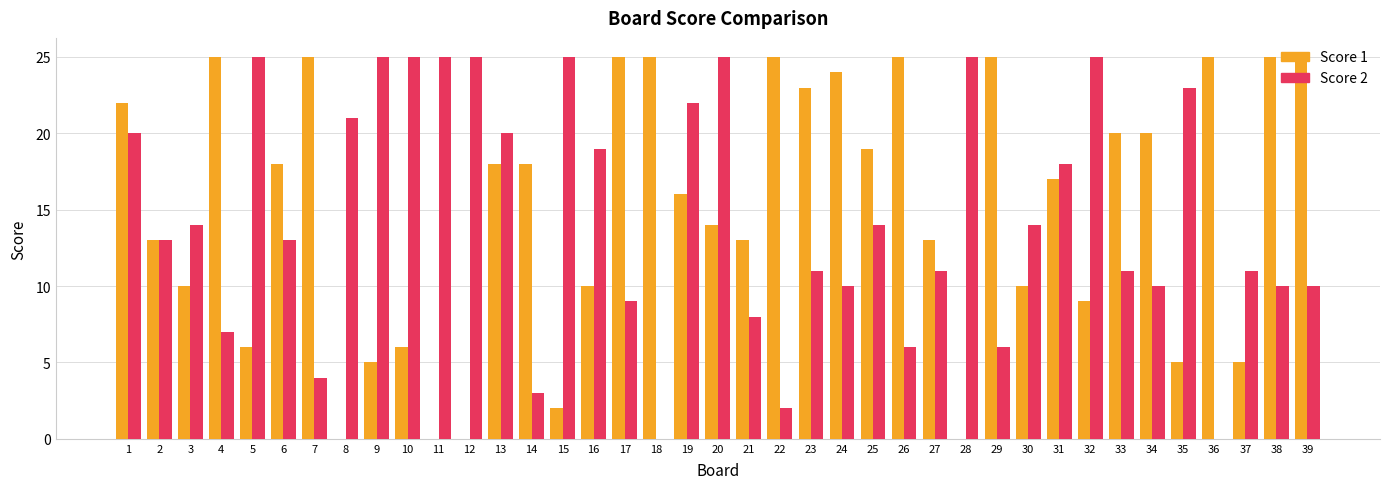

What is the sum of the Score 1 values at 9 and 27?

18